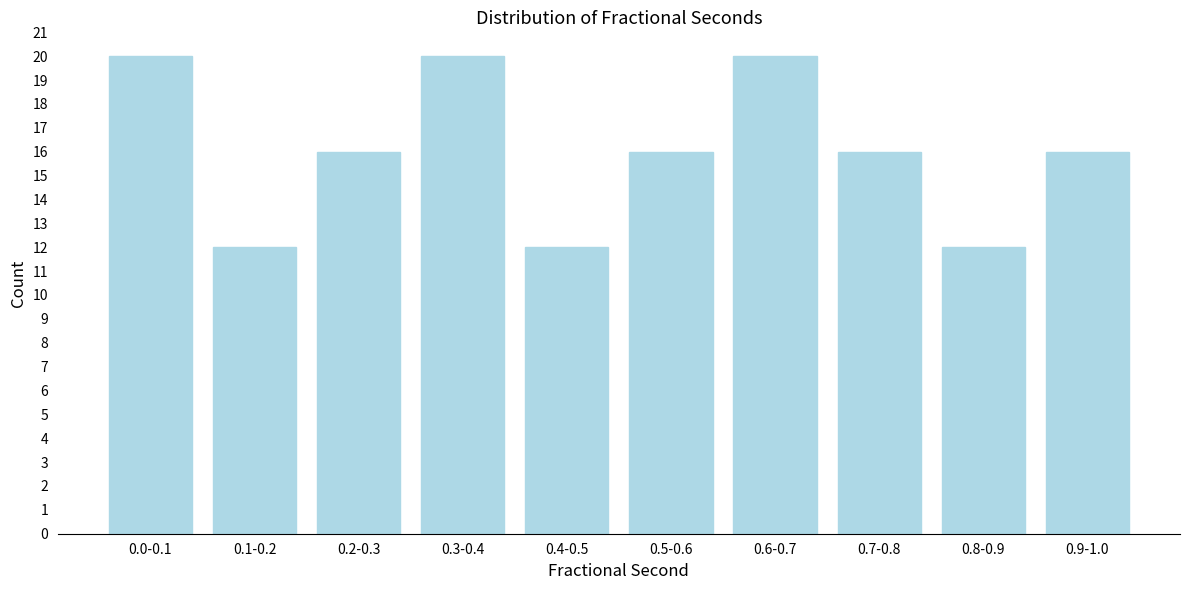

Reading left to right, extract all data points from this chart.

0.0-0.1=20	0.1-0.2=12	0.2-0.3=16	0.3-0.4=20	0.4-0.5=12	0.5-0.6=16	0.6-0.7=20	0.7-0.8=16	0.8-0.9=12	0.9-1.0=16